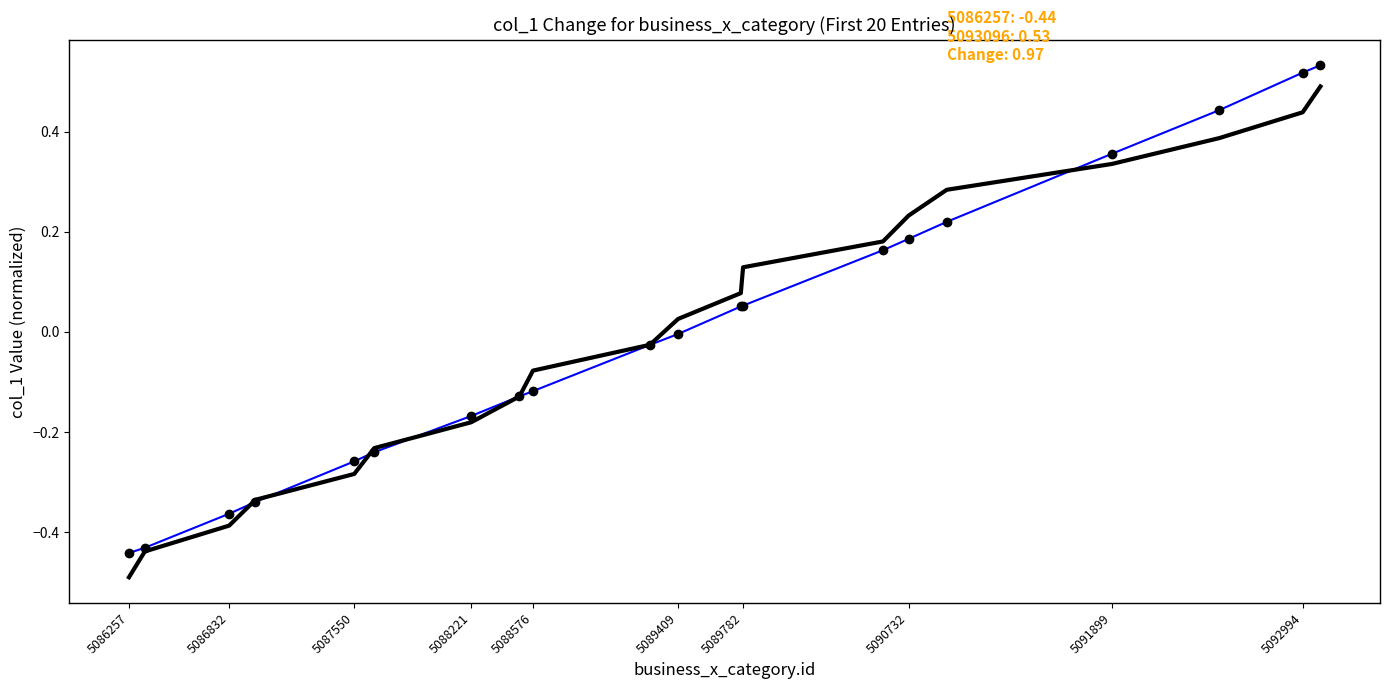

Which label corresponds to the smallest value in the chart?

5086257